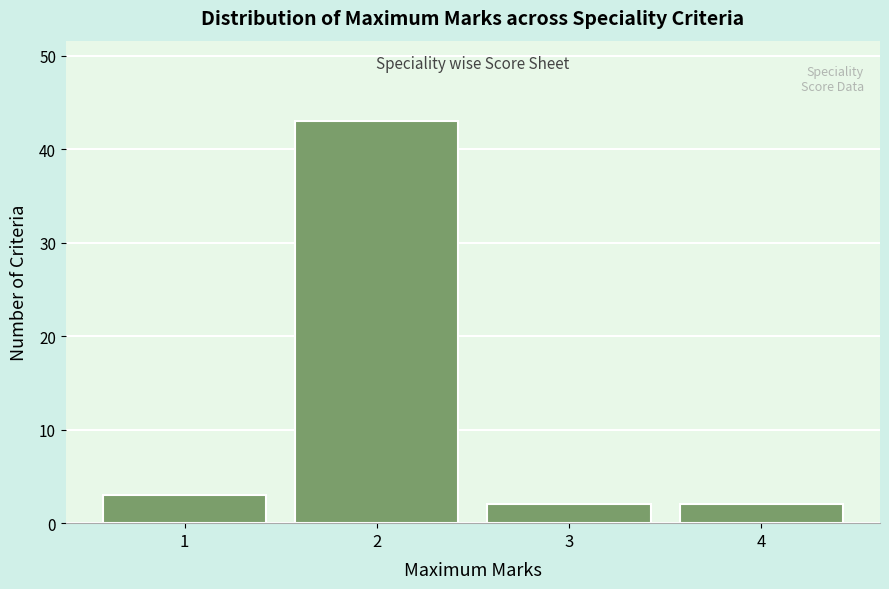

Reading left to right, list every bar in this chart as the range it spans on the x-axis followed by its height. The values are not printed on the chart, so give them approximately, as read against the axis.

0.5 to 1.5: 3
1.5 to 2.5: 43
2.5 to 3.5: 2
3.5 to 4.5: 2